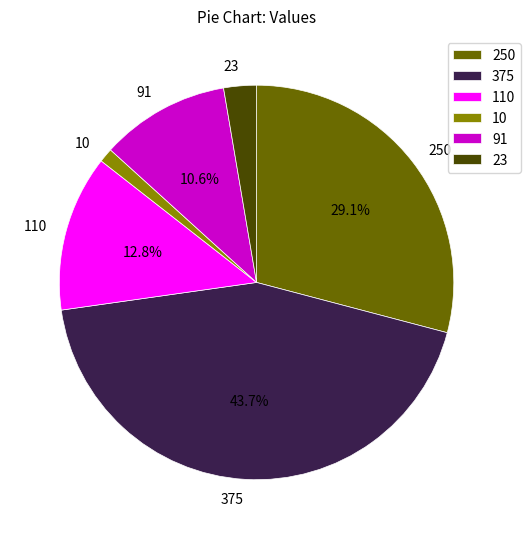

To the nearest percent, what portion does 375 represent?

44%